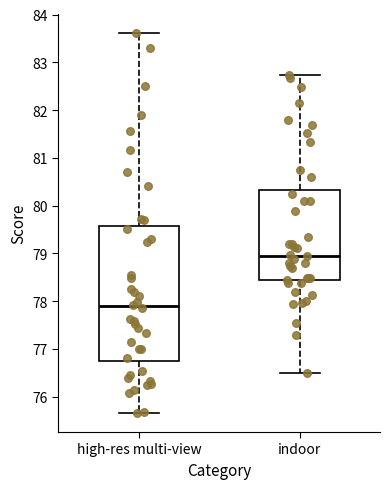

Reading left to right, read every box against the y-axis: the position of its median line, the range the box covers, and the ends of its whiskers. The values are not printed on the chart, so give them approximately, as read against the axis.

high-res multi-view: median 77.9, box 76.8 to 79.6, whiskers 75.7 to 83.6
indoor: median 79.0, box 78.4 to 80.3, whiskers 76.5 to 82.7